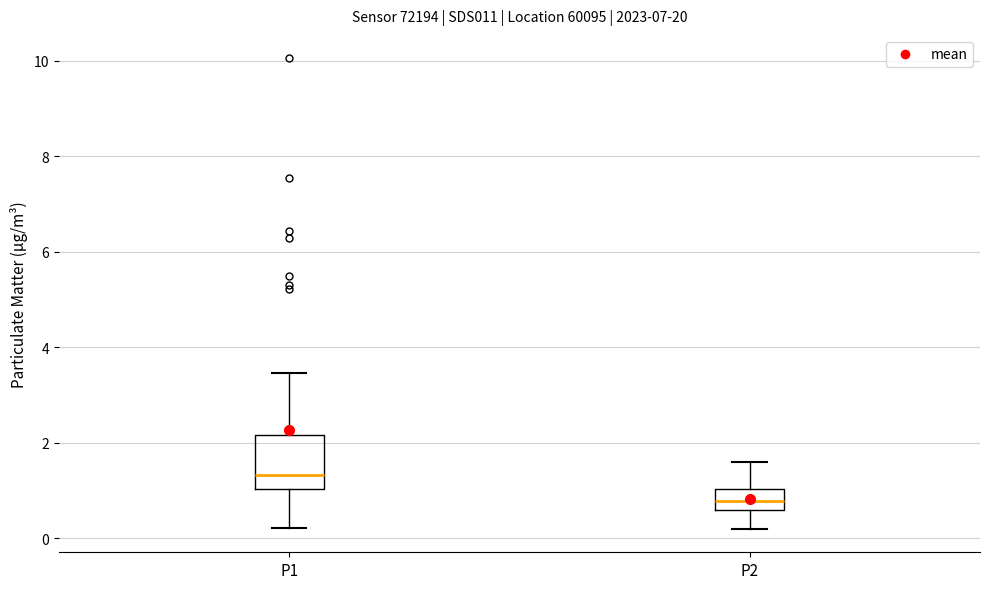

Comparing the boxes themselves (not the whiskers), which one is the tallest?

P1